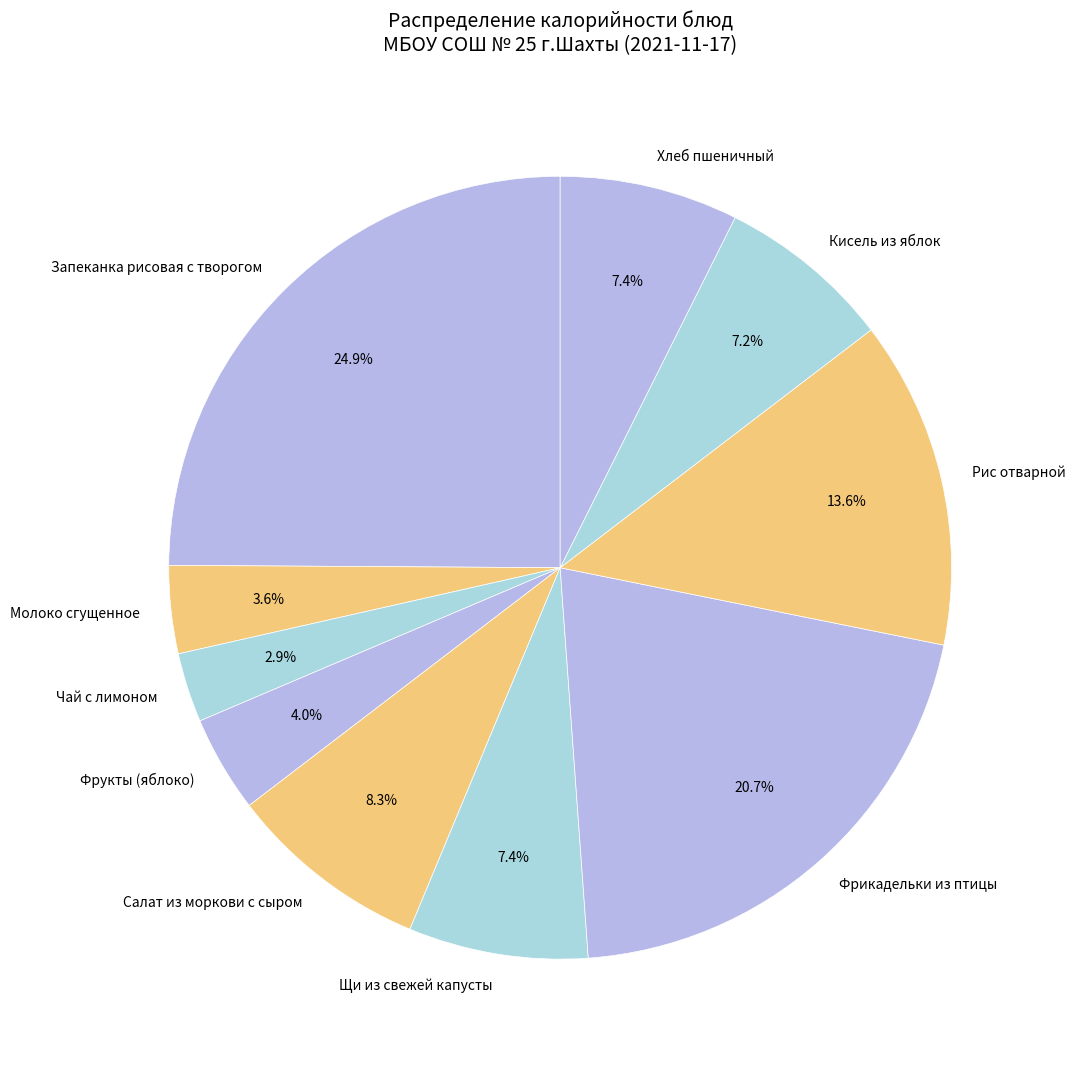

To the nearest percent, what is the combined percentage of Молоко сгущенное and Салат из моркови с сыром?

12%